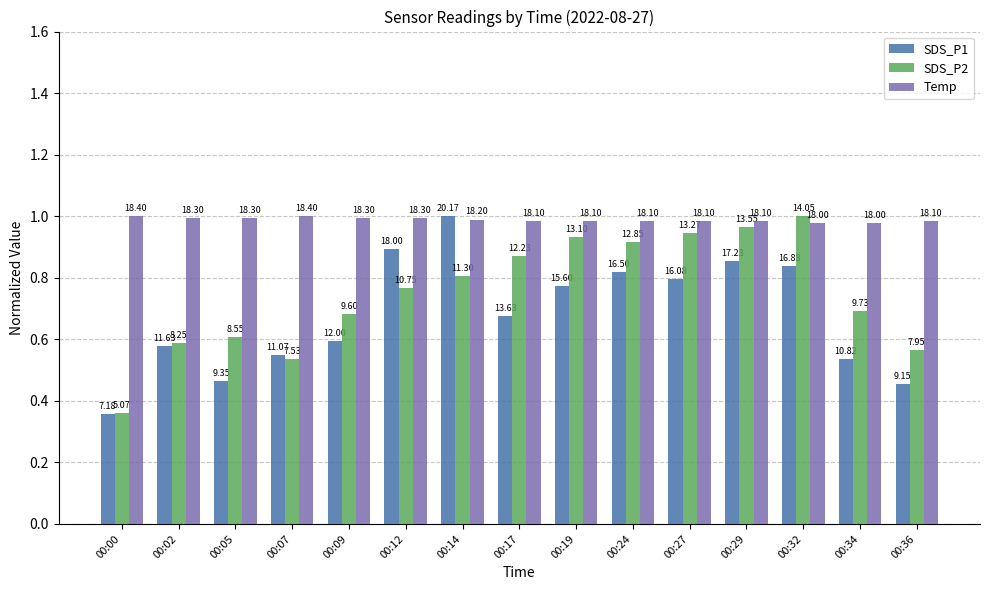

List the labels in order of Temp value, smallest first.

00:32, 00:34, 00:17, 00:19, 00:24, 00:27, 00:29, 00:36, 00:14, 00:02, 00:05, 00:09, 00:12, 00:00, 00:07